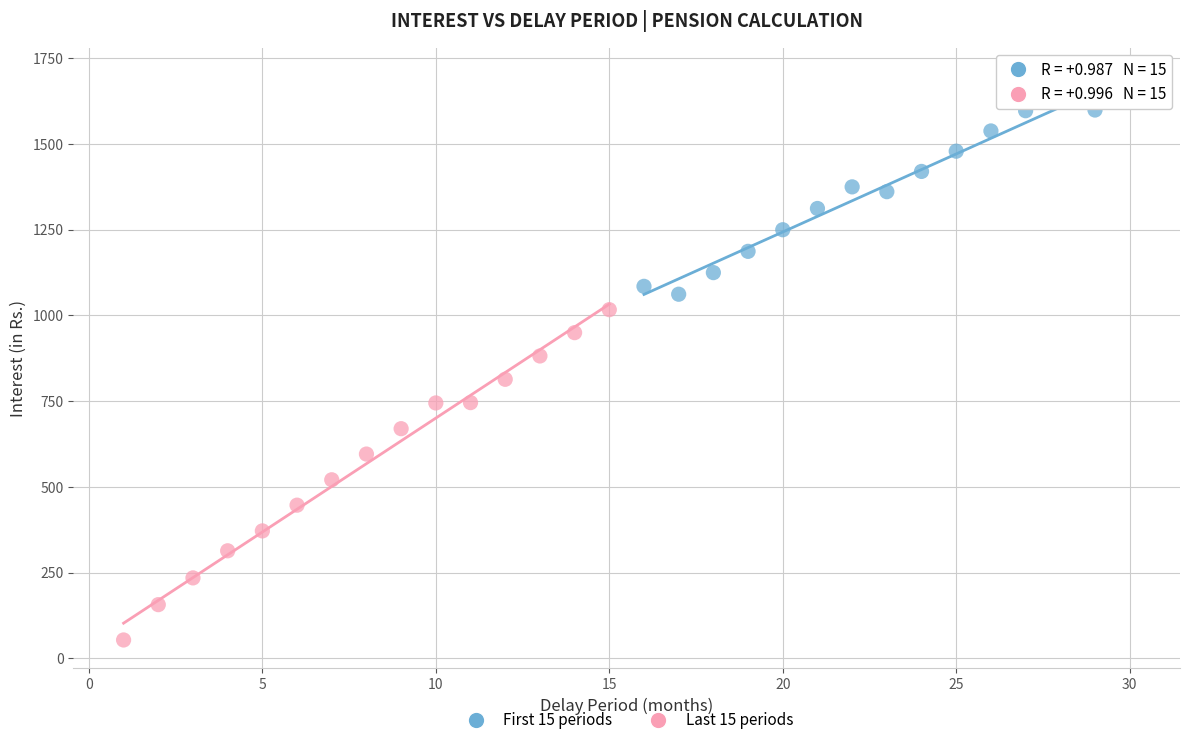

Which series has the largest Y range (max minus min)?

Last 15 periods